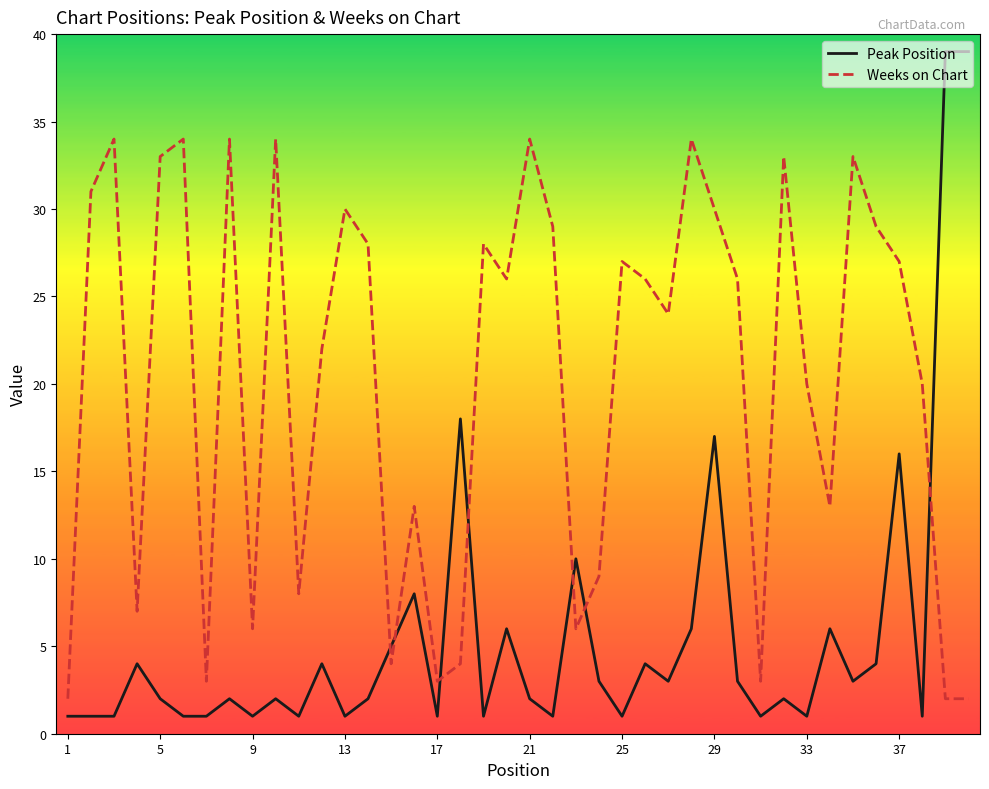

Which series has the largest range (max minus min)?

Peak Position